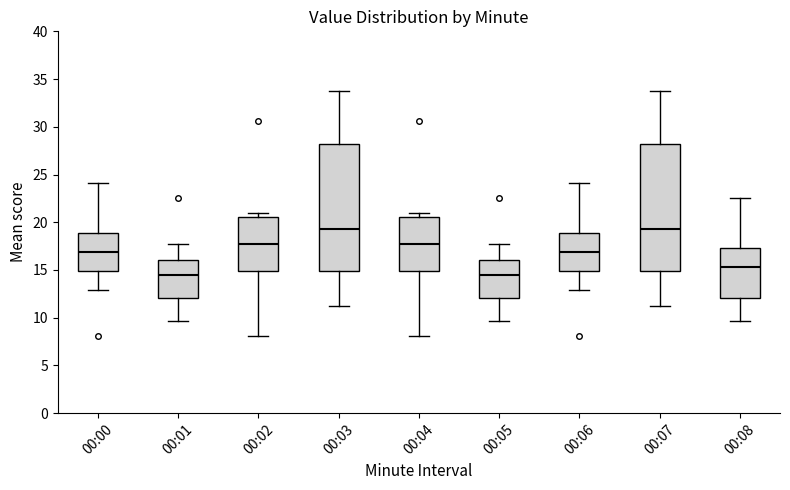

Where does the lower whisker of the box for 00:03 end on the y-axis? The values are not printed on the chart, so give them approximately, as read against the axis.

11.5